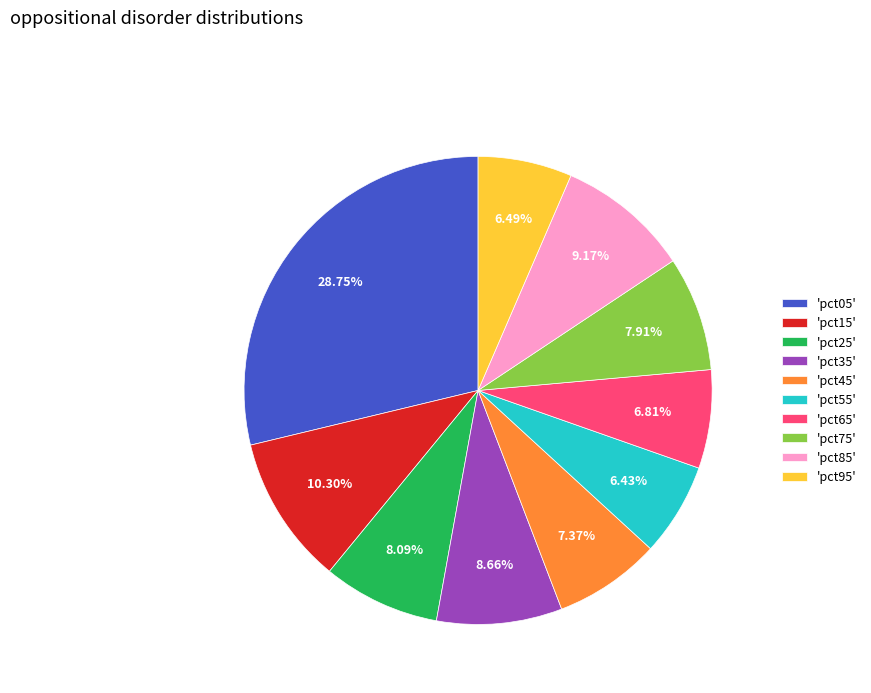

Combined, do 'pct85' and 'pct35' account for over 50%?

No